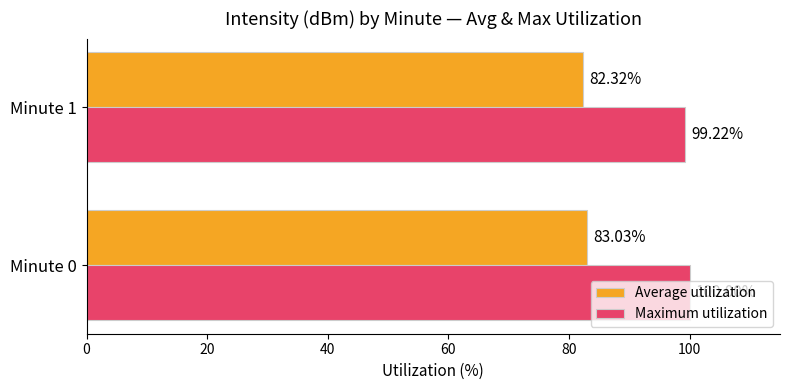

What are all the series names shown in the legend?

Average utilization, Maximum utilization